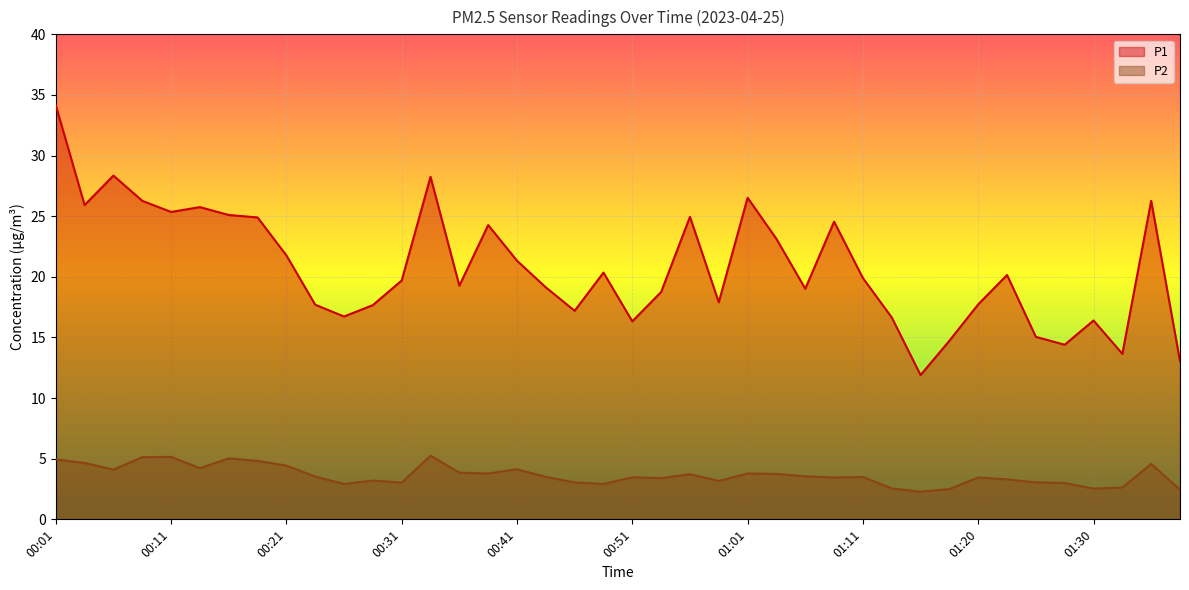

What is the maximum value for P1?

34.1